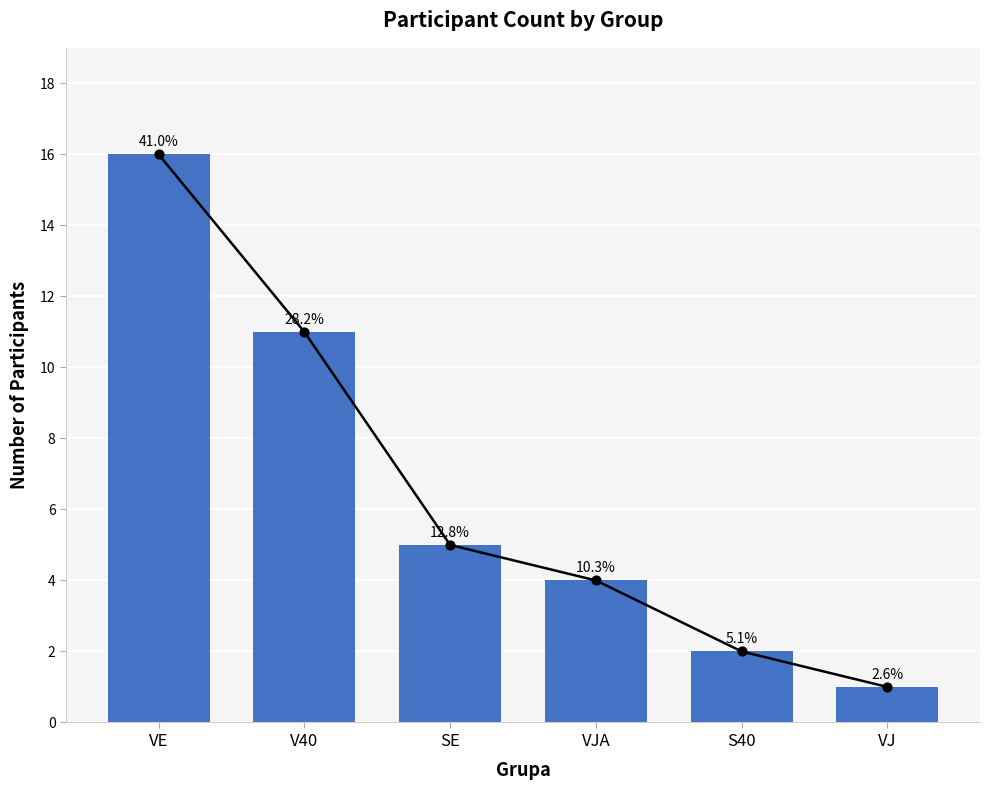

What is the change in value from V40 to VJA?

-7